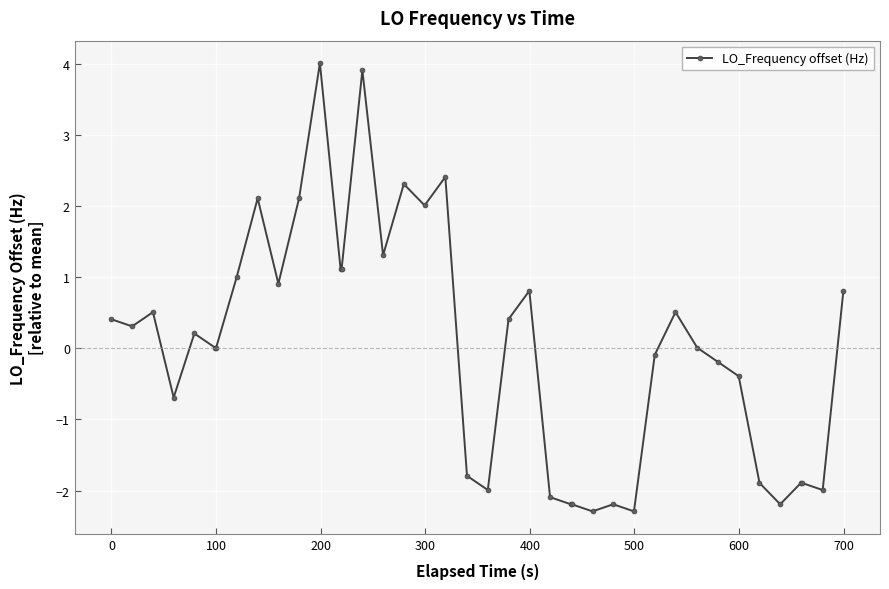

Count the number of data series in this chart.

1